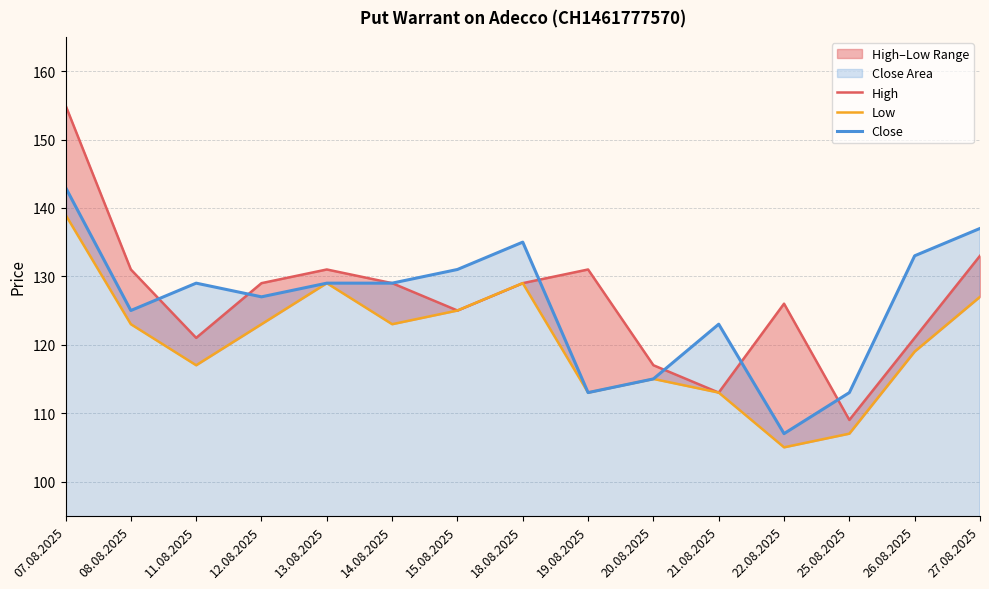

Where do Close and High first cross each other?

08.08.2025 and 11.08.2025